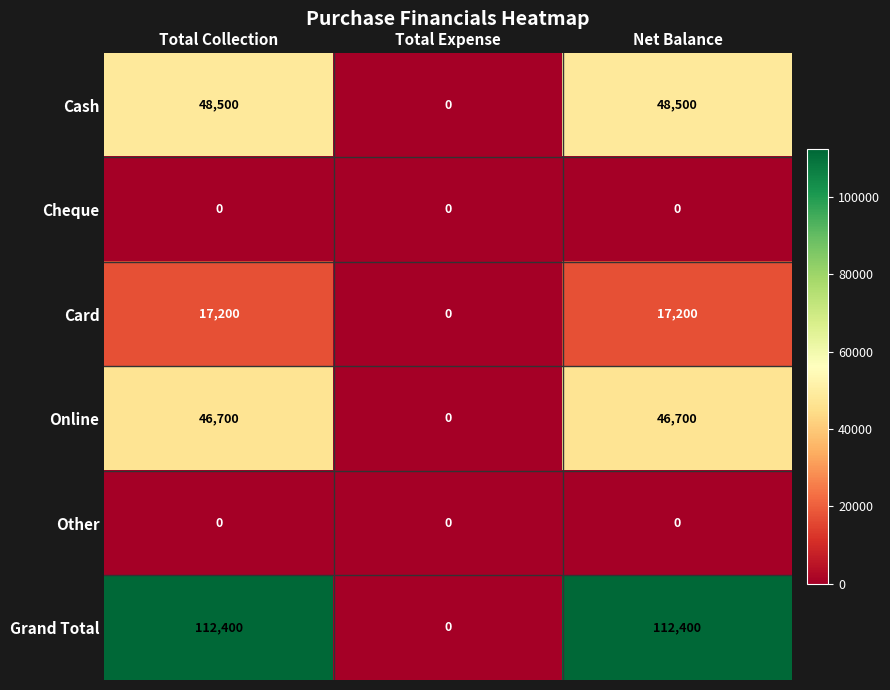

What is the average value of the Grand Total series?

74933